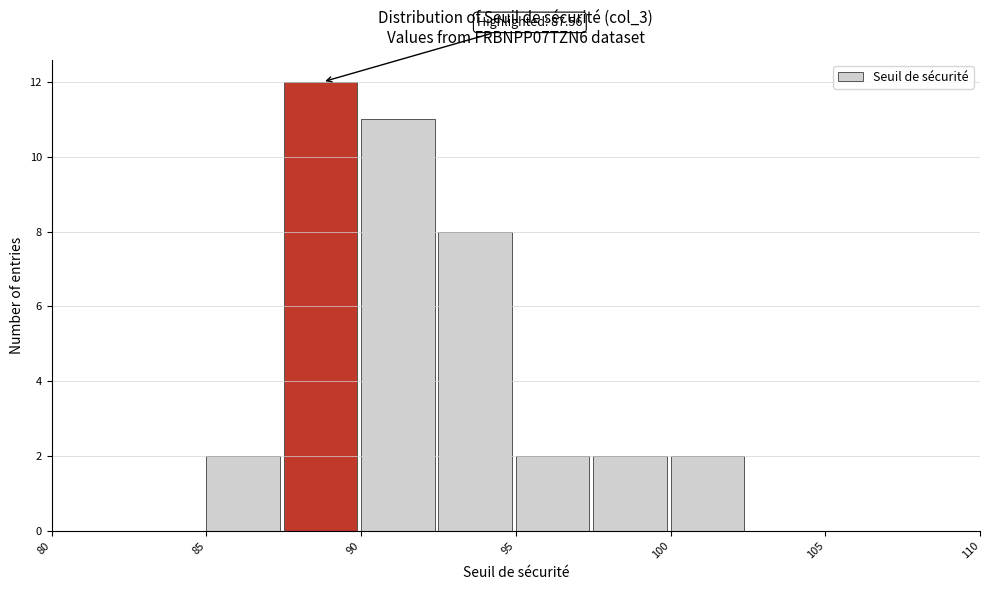

Over which range of the x-axis is the bar tallest?

87.5 to 90.0